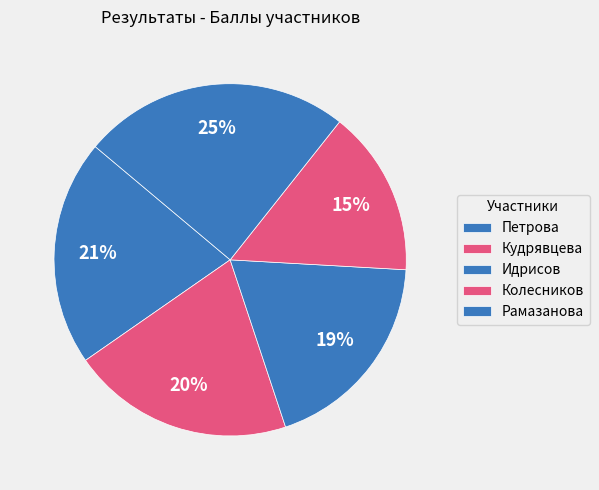

How many slices are in this pie chart?

5